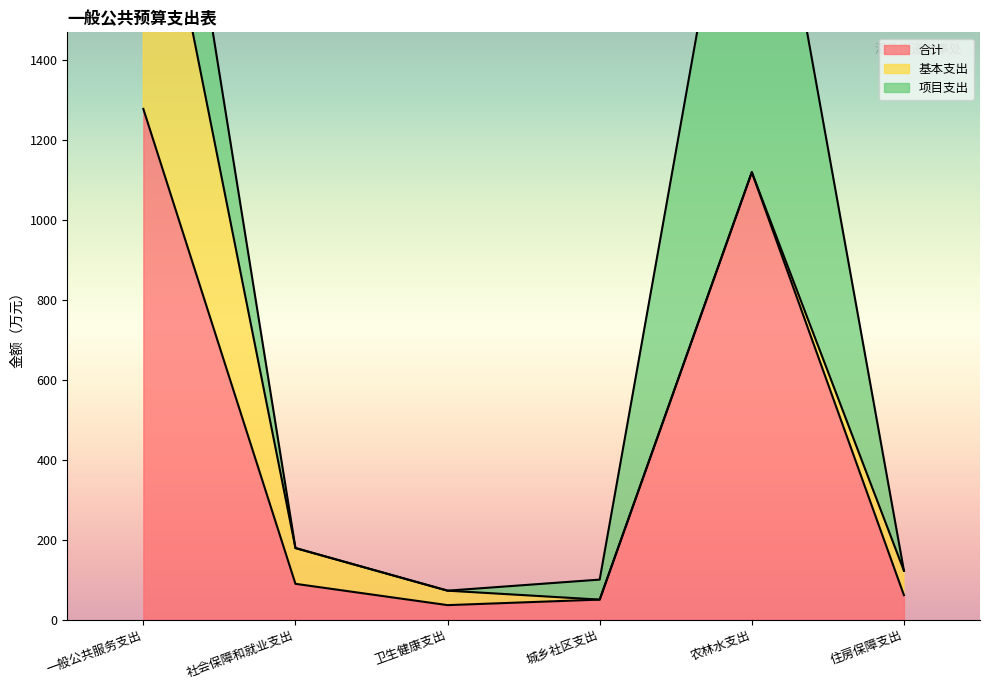

Does the chart display data point markers on the line(s)?

No